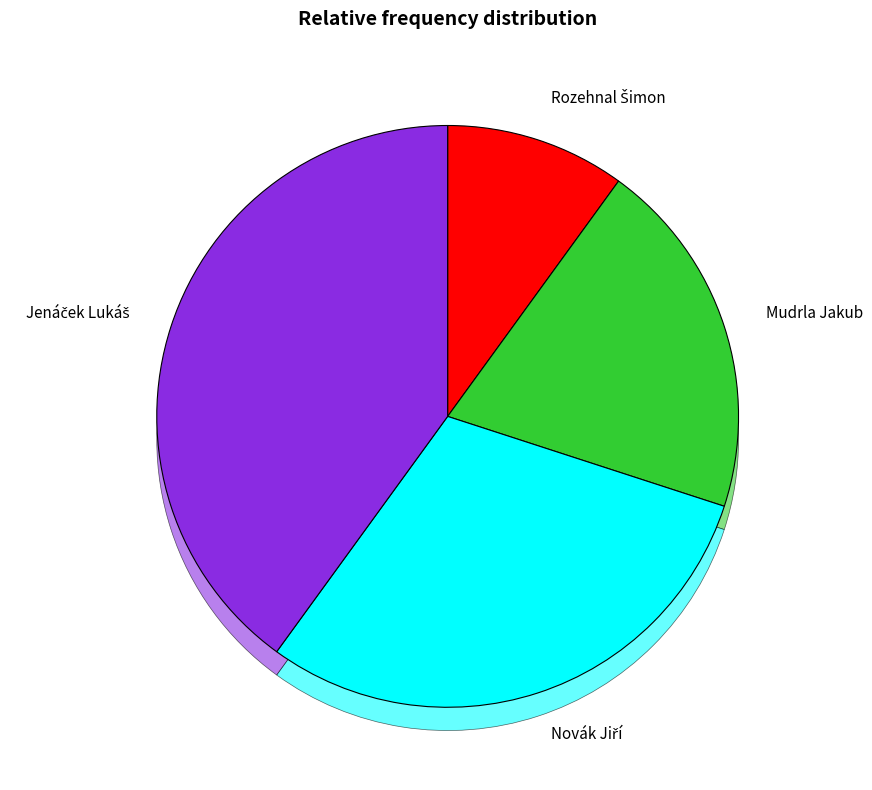

Rank the categories by value from lowest to highest.

Rozehnal Šimon, Mudrla Jakub, Novák Jiří, Jenáček Lukáš